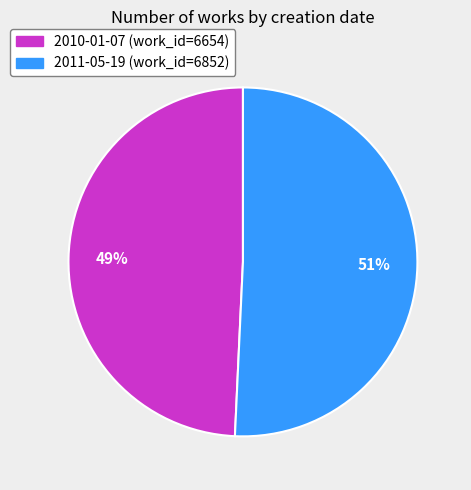

To the nearest percent, what percentage of the pie is 2011-05-19?

51%